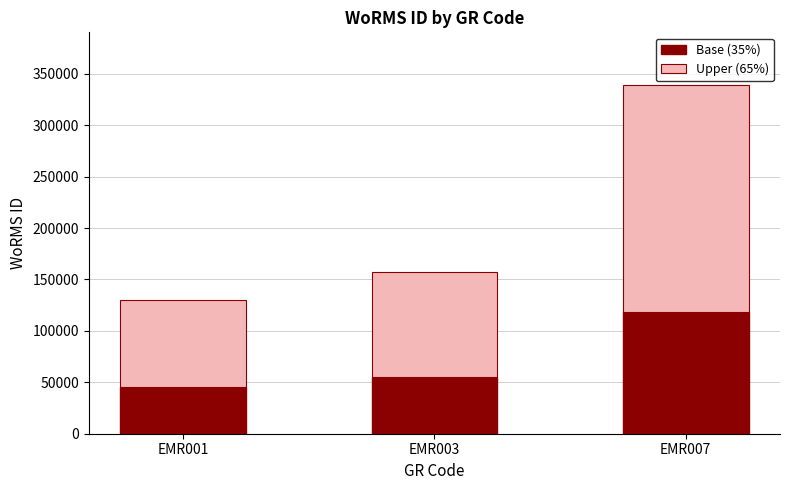

What are all the series names shown in the legend?

Base (35%), Upper (65%)